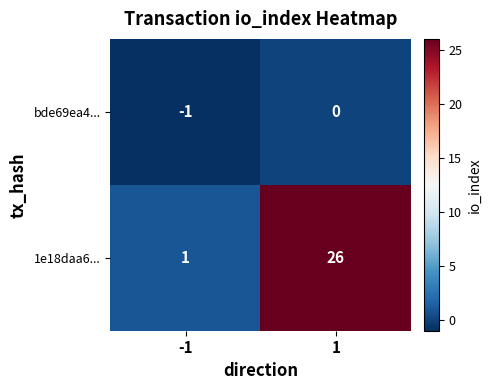

The value of bde69ea4... at 1 is 0. True or false?

True